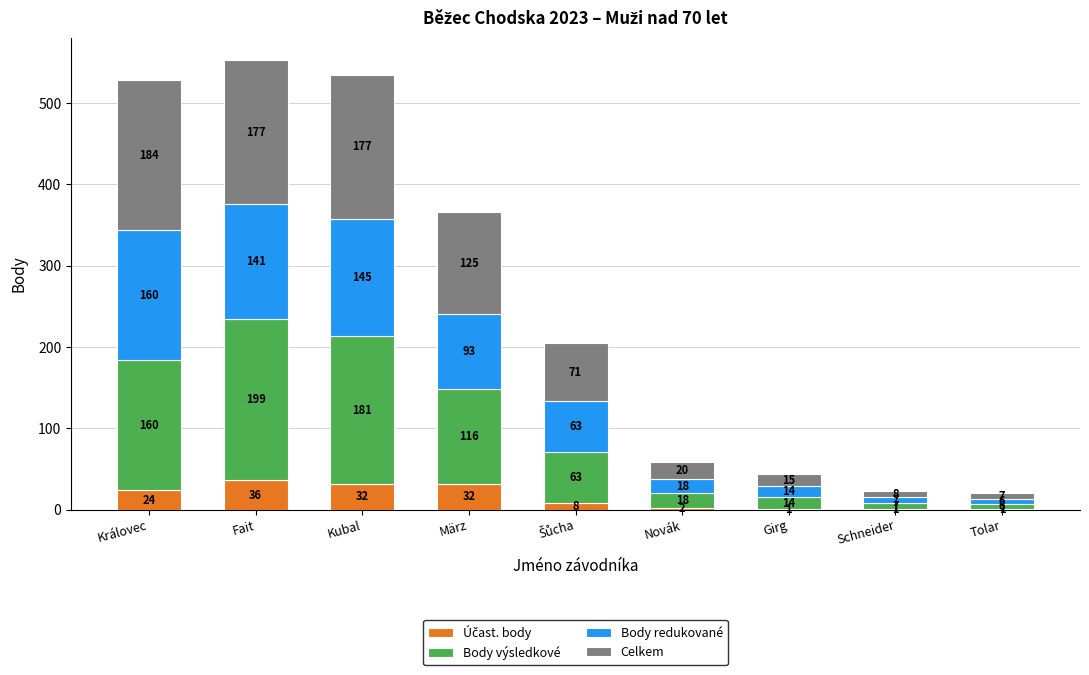

At which category is the sum across all series the highest?

Fait